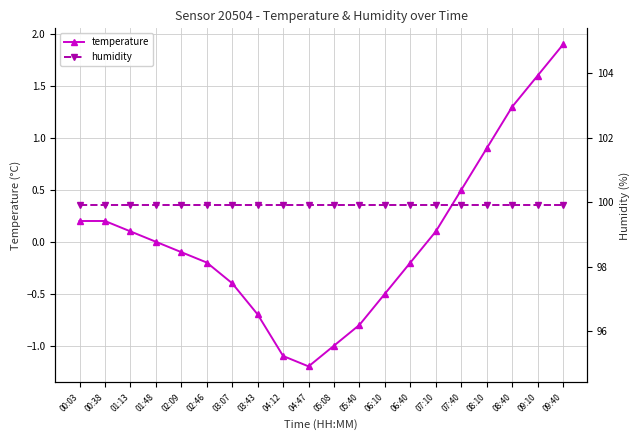

At which label does humidity reach its minimum?

00:03